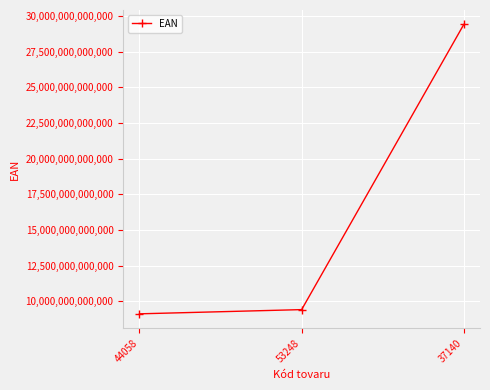

What is the label of the 3rd point from the right?

44058